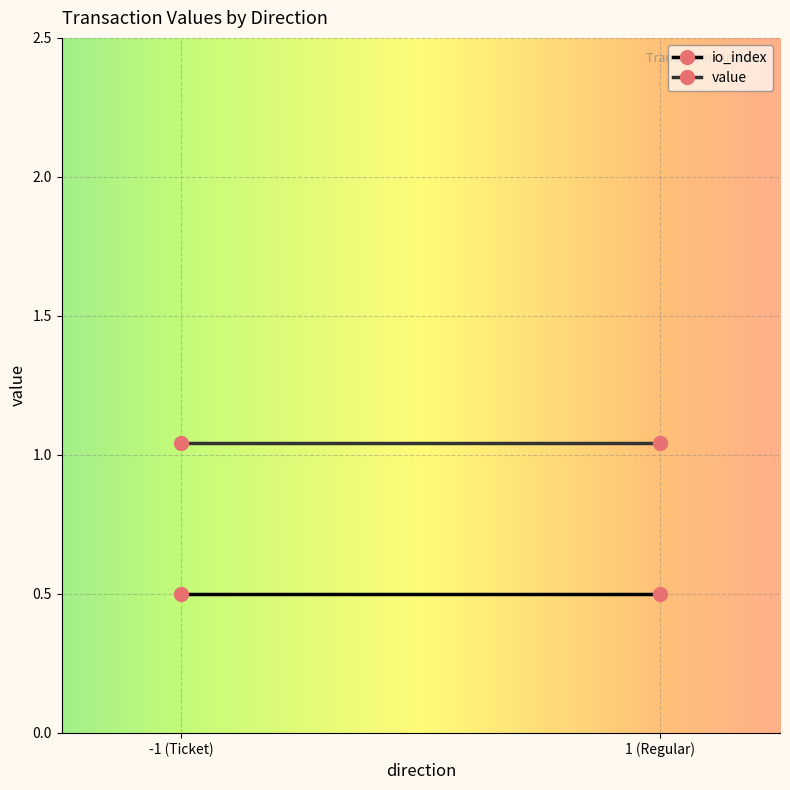

At -1, list the series in order from smallest to largest.

io_index, value